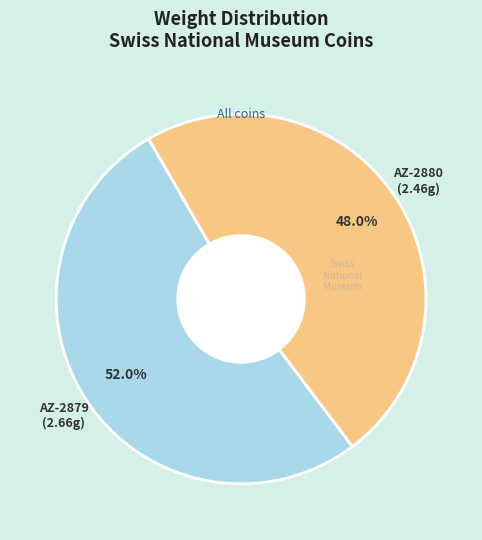

Does any single category account for the majority?

Yes